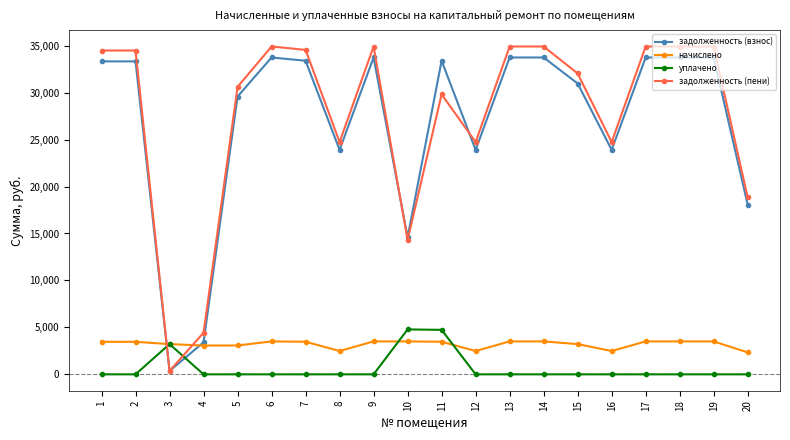

What are all the series names shown in the legend?

задолженность (взнос), начислено, уплачено, задолженность (пени)